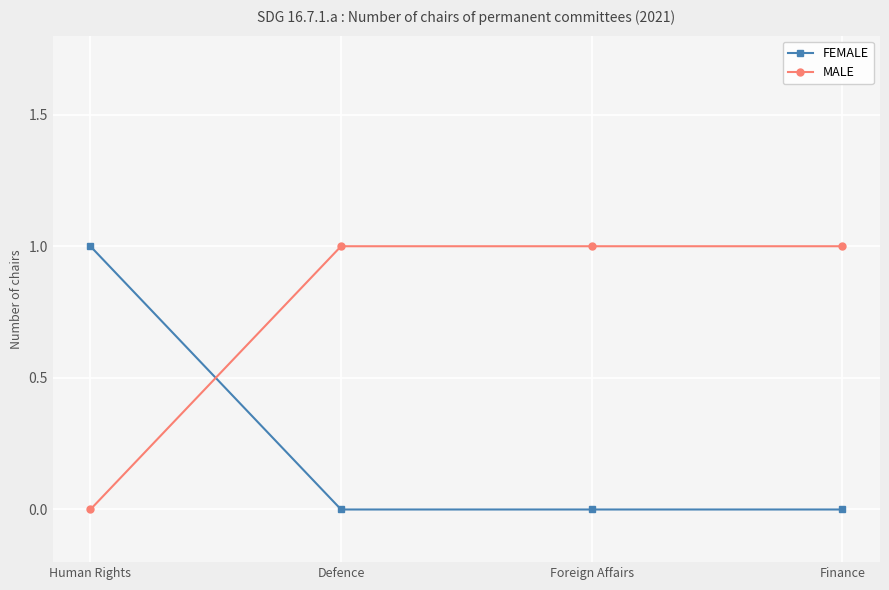

Rank the series by their average value, from highest to lowest.

MALE, FEMALE